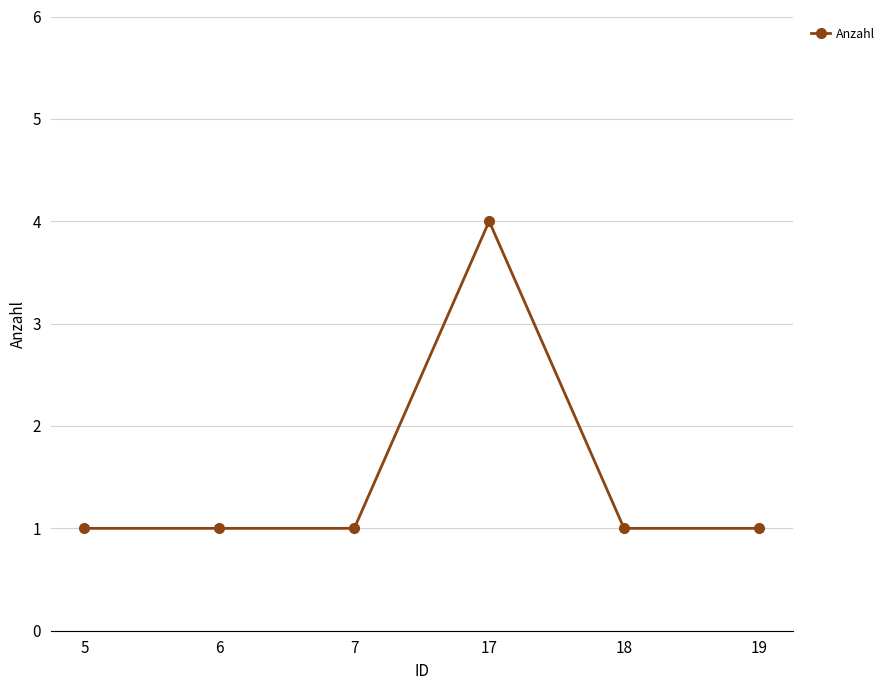

What is the maximum value shown in the chart?

4